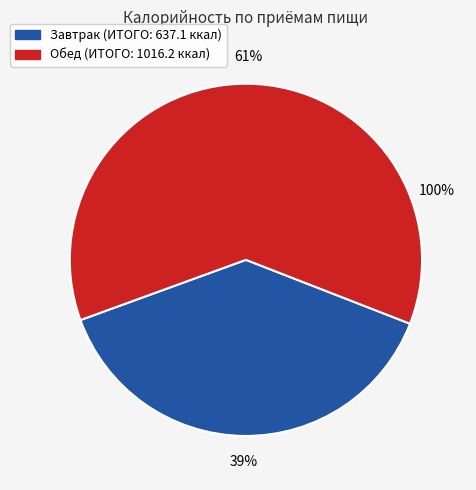

To the nearest percent, what portion does Завтрак represent?

39%